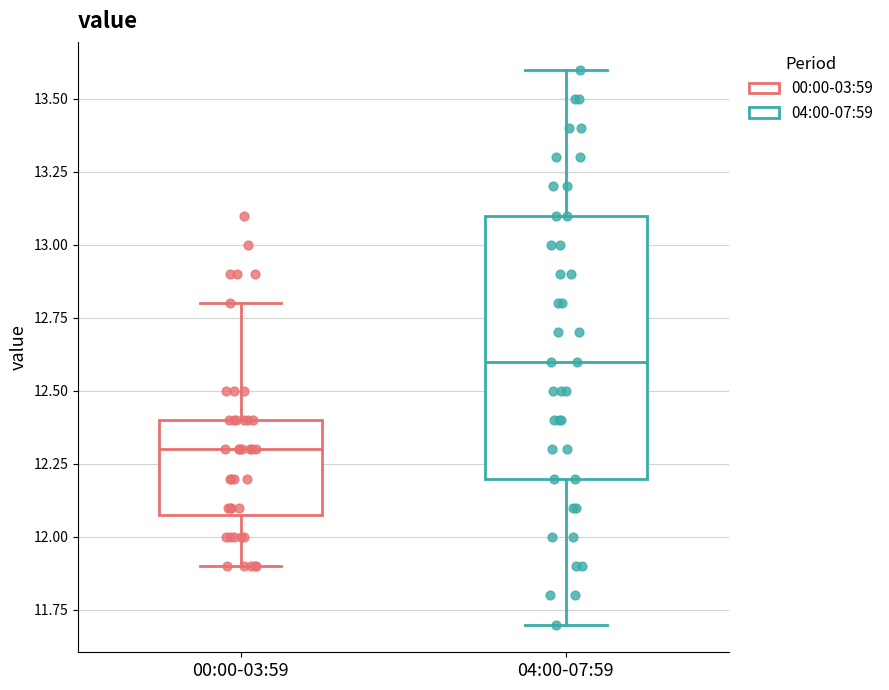

Reading left to right, transcribe this box plot: for each box, give where its median line is, the range the box spans, and where its two whiskers end, as read against the y-axis. The values are not printed on the chart, so give them approximately, as read against the axis.

00:00-03:59: median 12.3, box 12.1 to 12.4, whiskers 11.9 to 12.8
04:00-07:59: median 12.6, box 12.2 to 13.1, whiskers 11.7 to 13.6